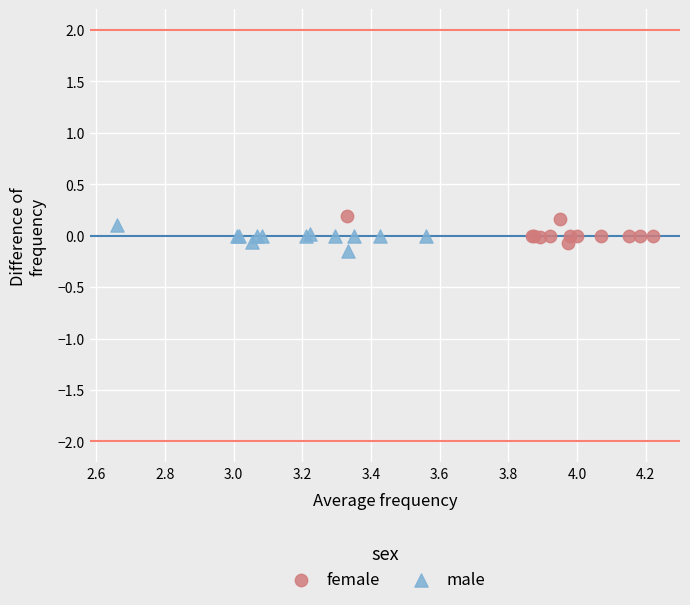

What are all the series names shown in the legend?

female, male